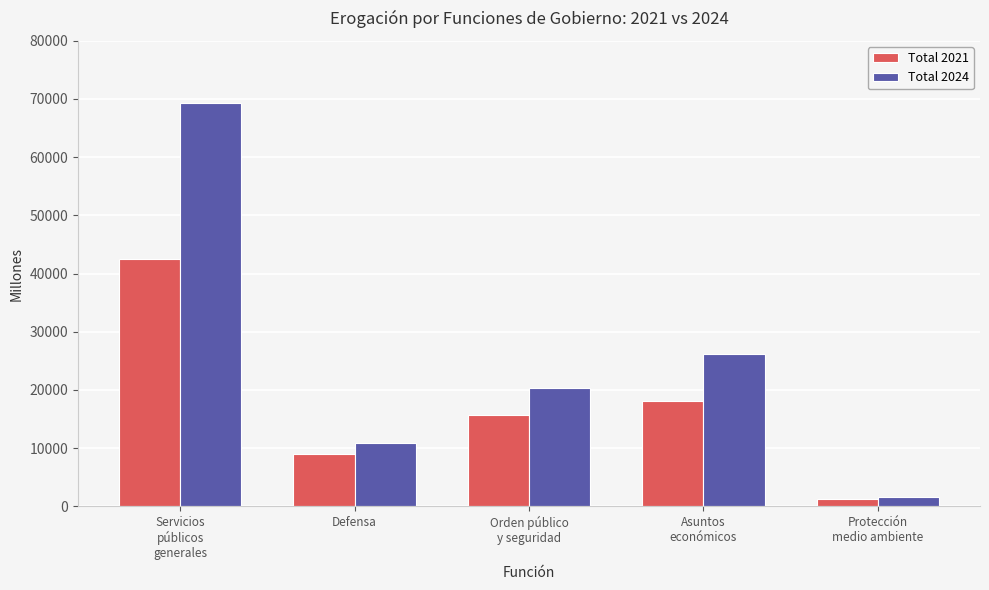

What is the difference between the Total 2021 values at Asuntos
económicos and Servicios
públicos
generales?

24401.7